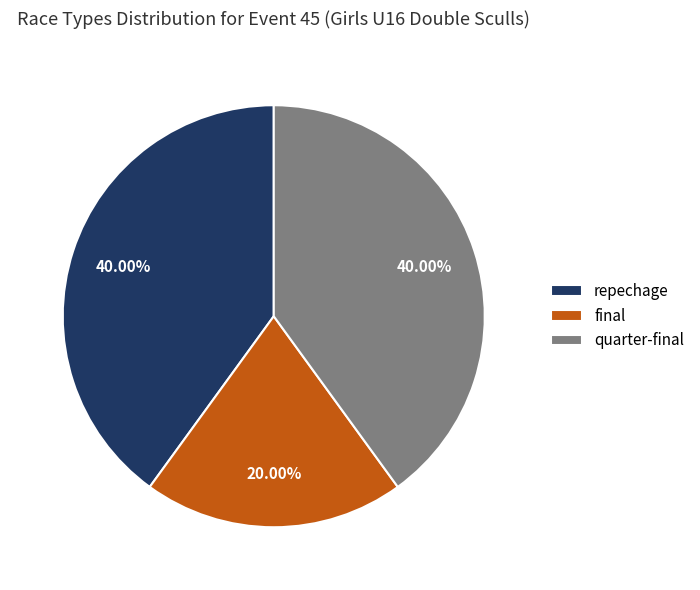

Is the sum of quarter-final and final greater than half?

Yes